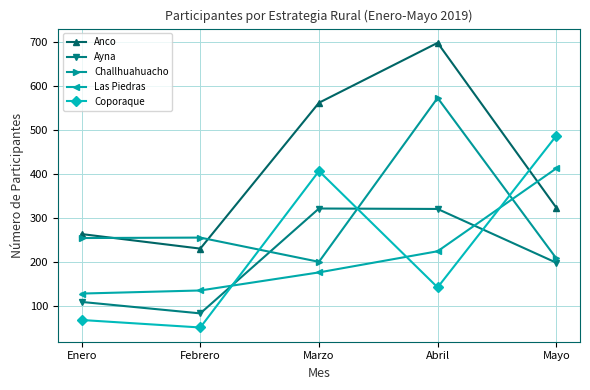

What is the highest value of the Challhuahuacho series?

573